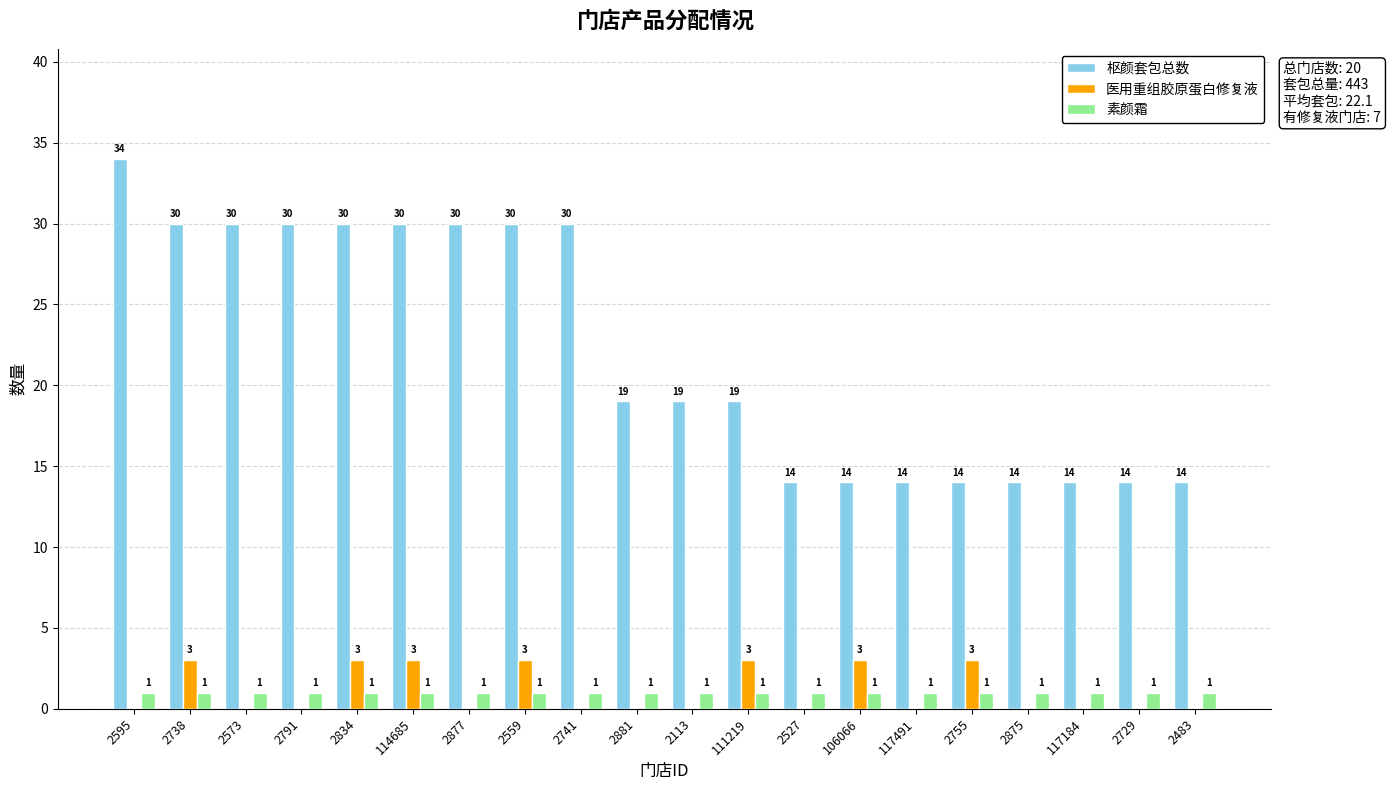

Reading right to left, extract all data points from this chart.

枢颜套包总数: 14	14	14	14	14	14	14	14	19	19	19	30	30	30	30	30	30	30	30	34
医用重组胶原蛋白修复液: 0	0	0	0	3	0	3	0	3	0	0	0	3	0	3	3	0	0	3	0
素颜霜: 1	1	1	1	1	1	1	1	1	1	1	1	1	1	1	1	1	1	1	1